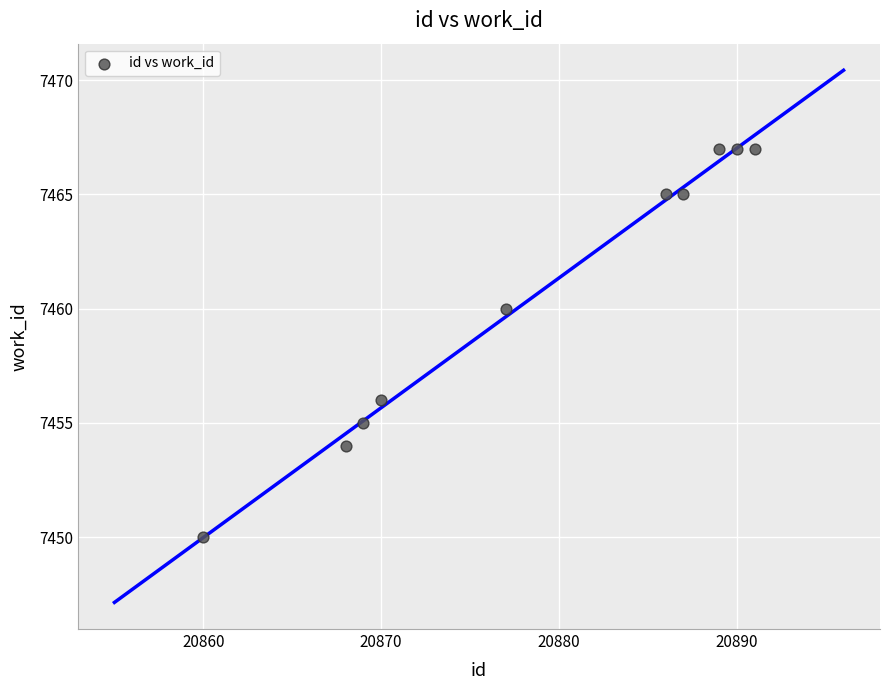

What is the average X value?

20879